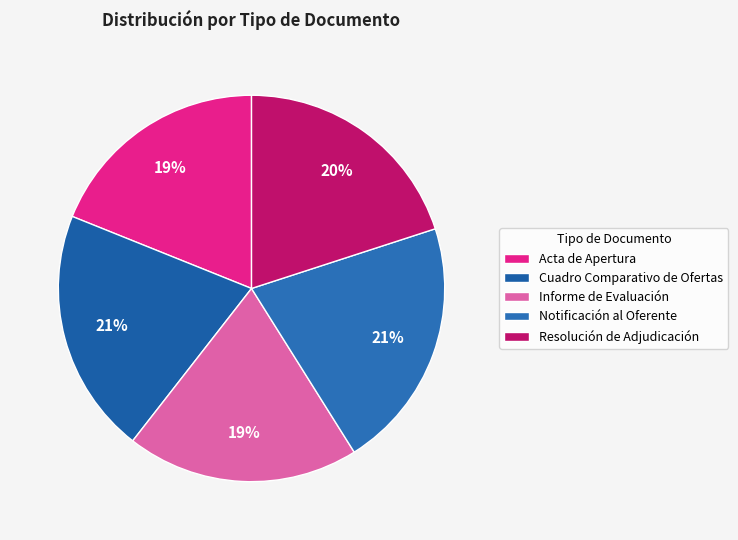

Is there a majority slice in this chart?

No